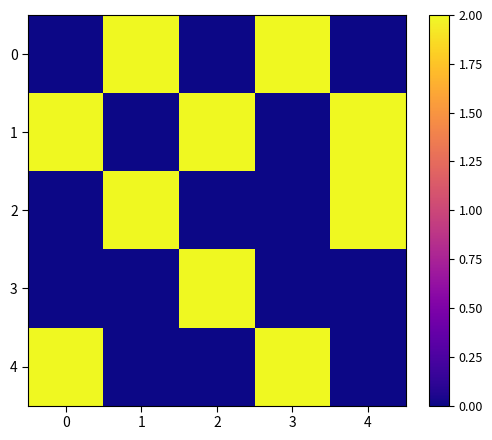

Between 2 and 4, which series saw the biggest shift?

2